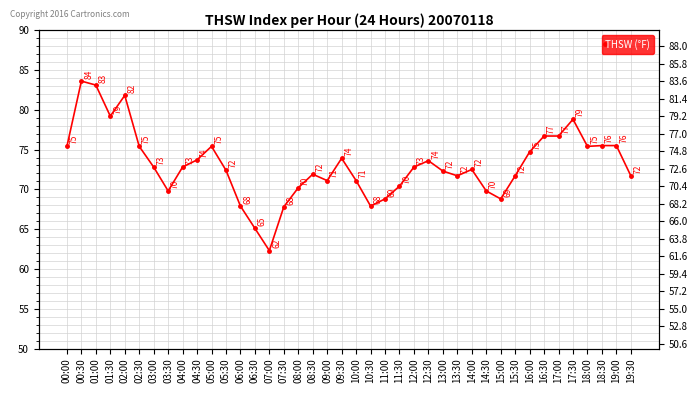

What is the label of the 9th point from the right?

15:30